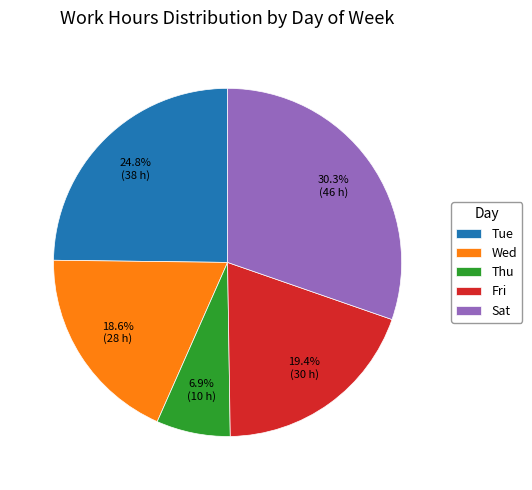

Between Thu and Sat, which is larger?

Sat